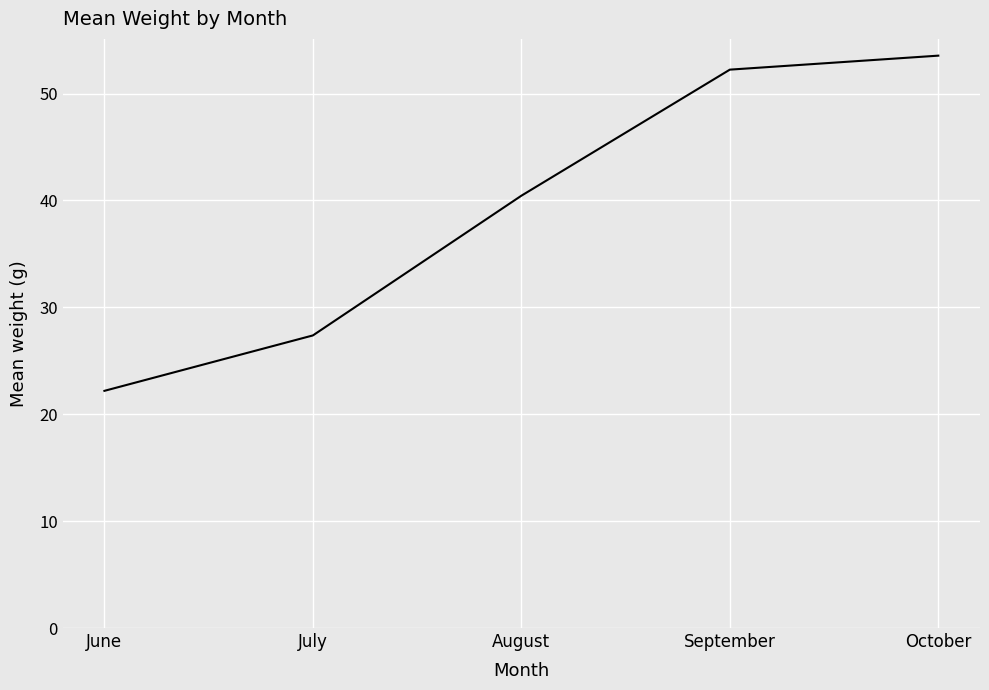

True or false: the data has more than 2 interior local peaks.

False